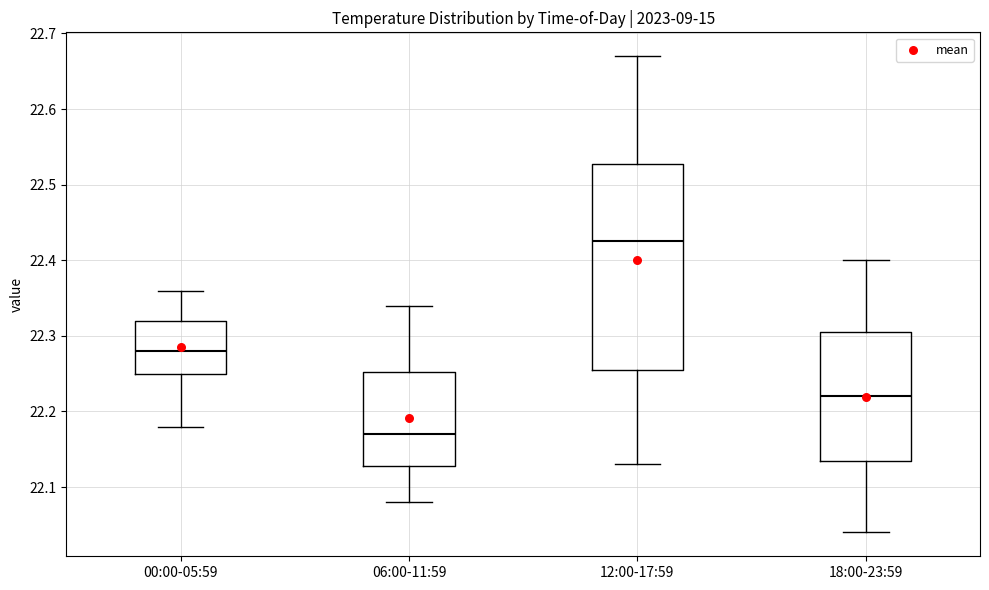

Which box has the lowest median line?

06:00-11:59